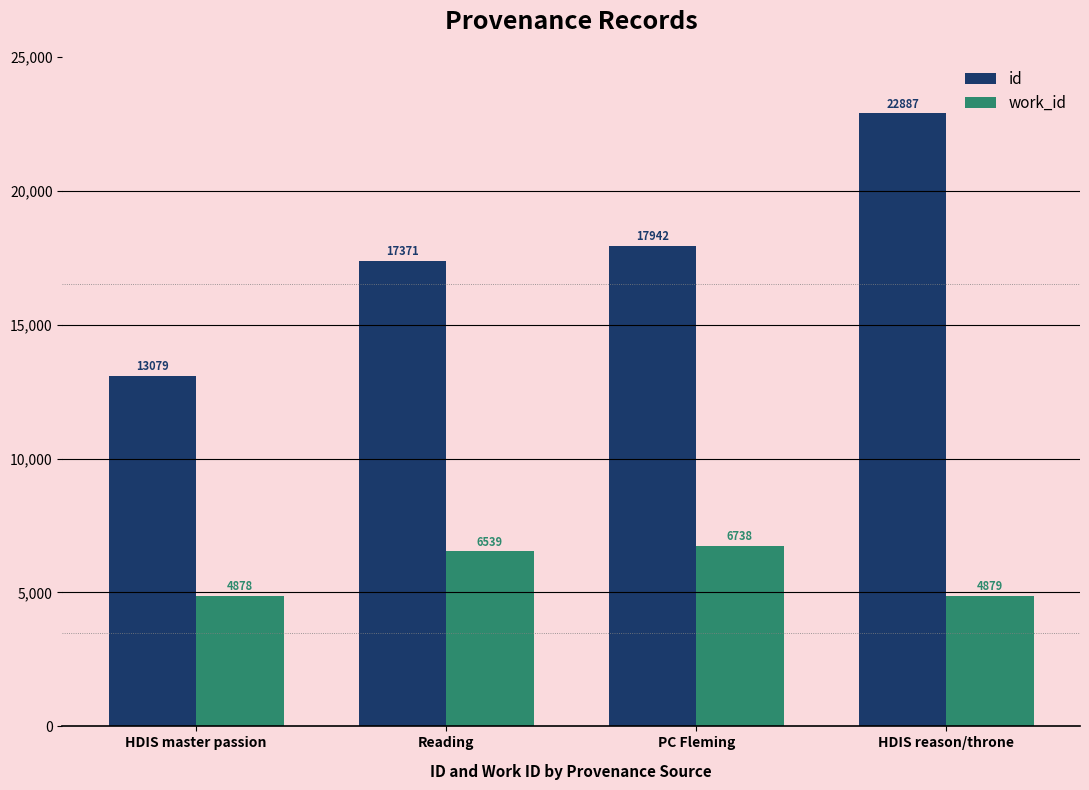

What is the sum of the work_id values at Reading and PC Fleming?

13277